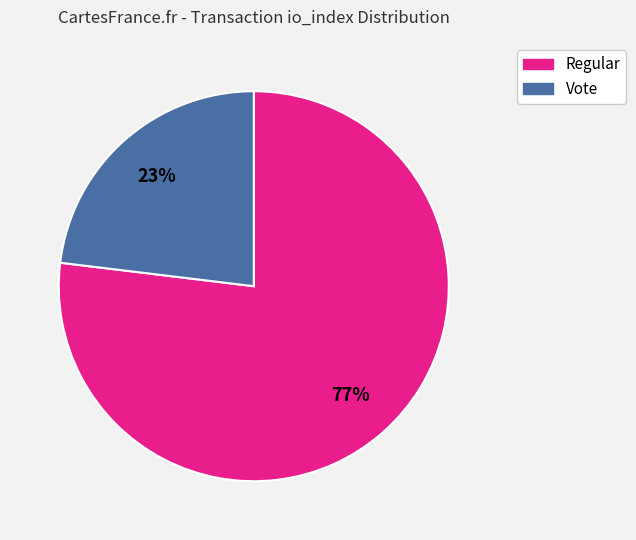

Is there any slice that represents more than half of the pie?

Yes